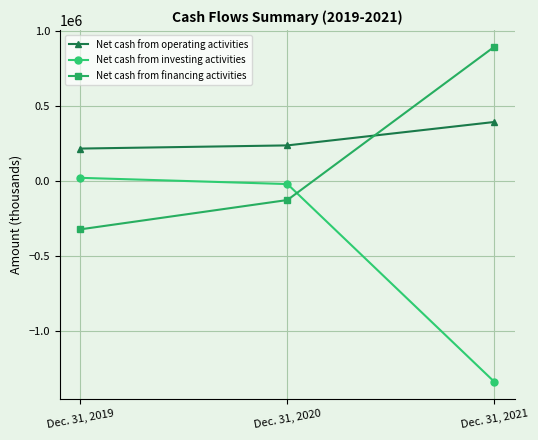

What is the average value of the Net cash from investing activities series?

-445275